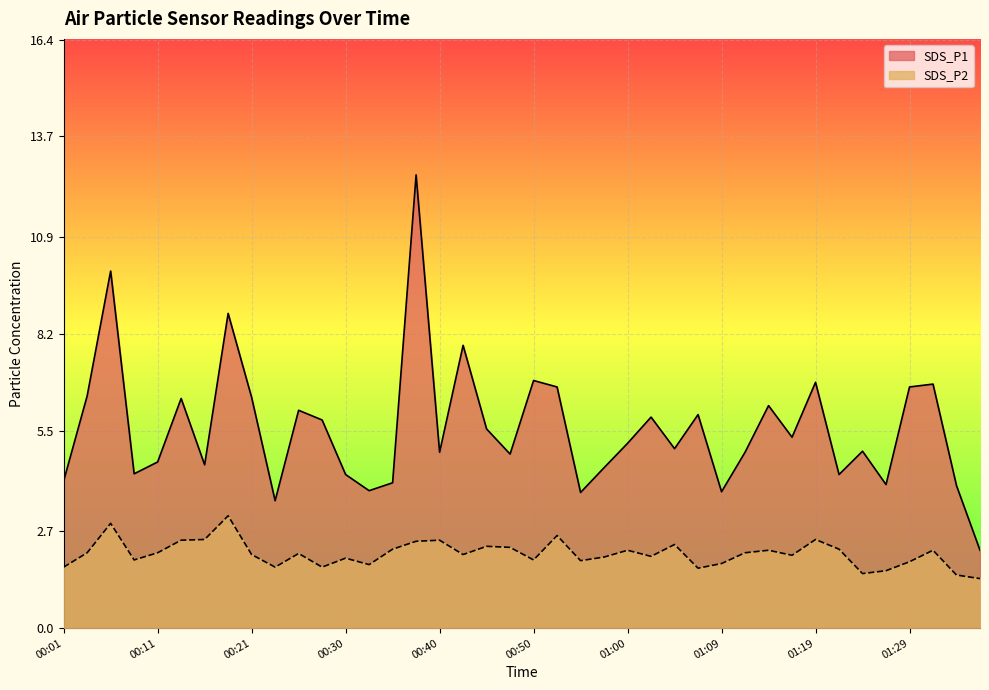

Is the value of SDS_P2 at 00:21 greater than the value of SDS_P1 at 00:18?

No